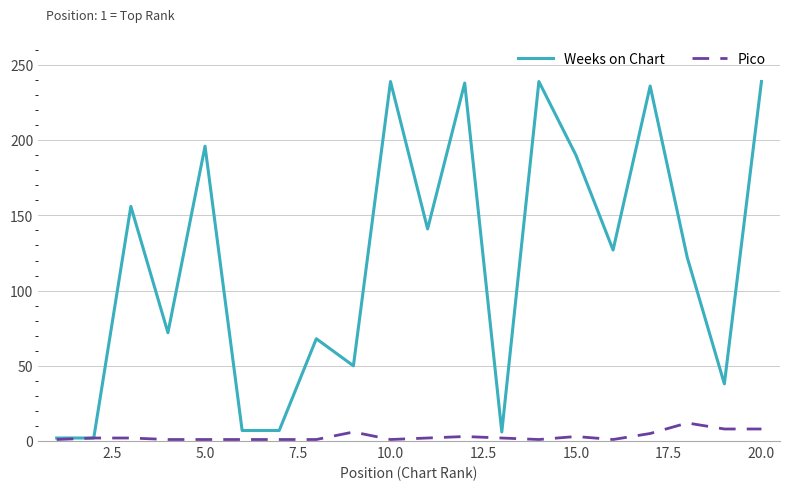

What is the maximum value for Pico?

12